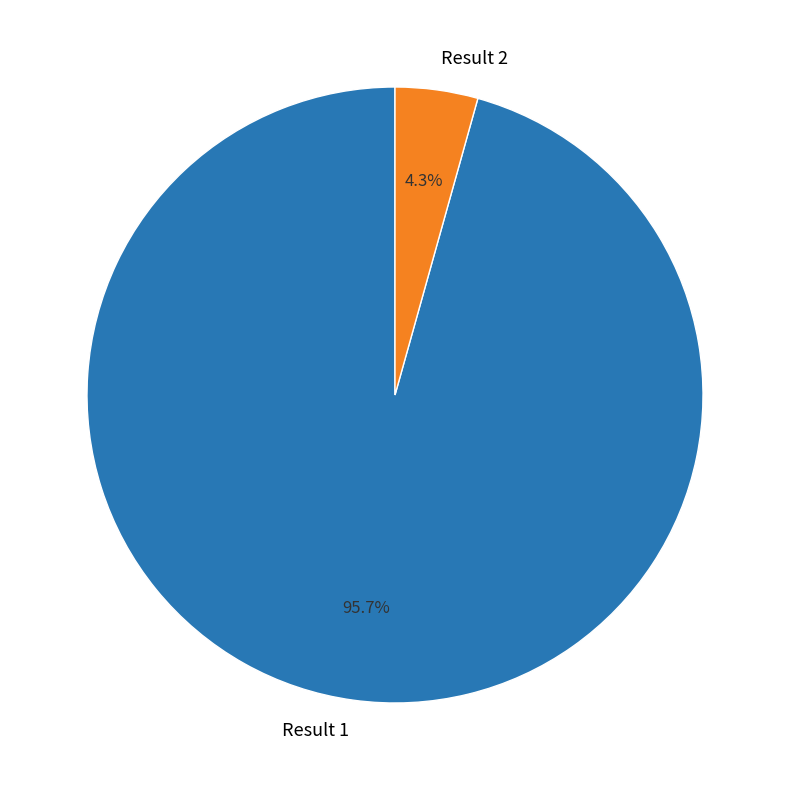

Combined, do Result 2 and Result 1 account for over 50%?

Yes